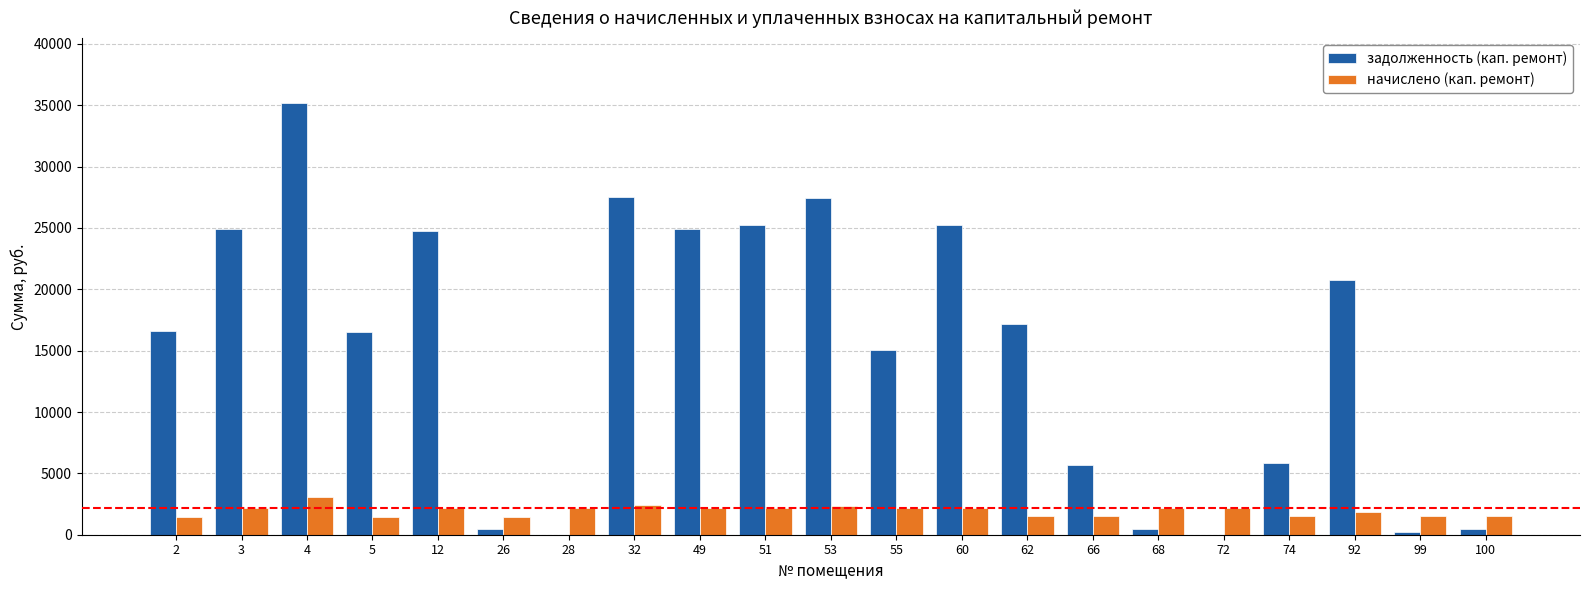

What is the sum of all задолженность (кап. ремонт) values?

314487.9